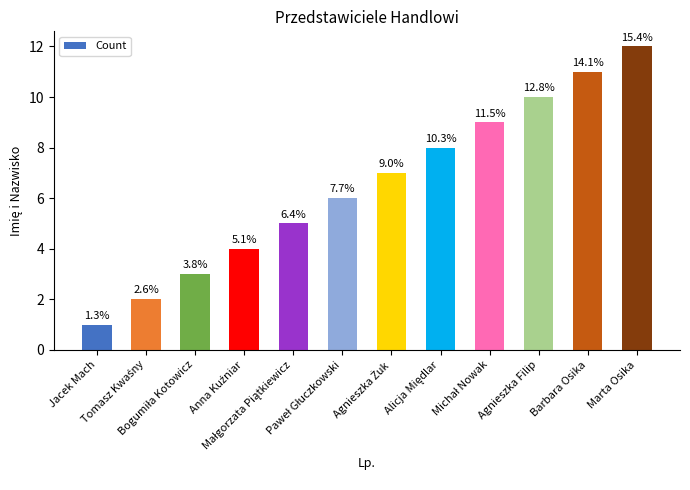

Are the bars horizontal?

No